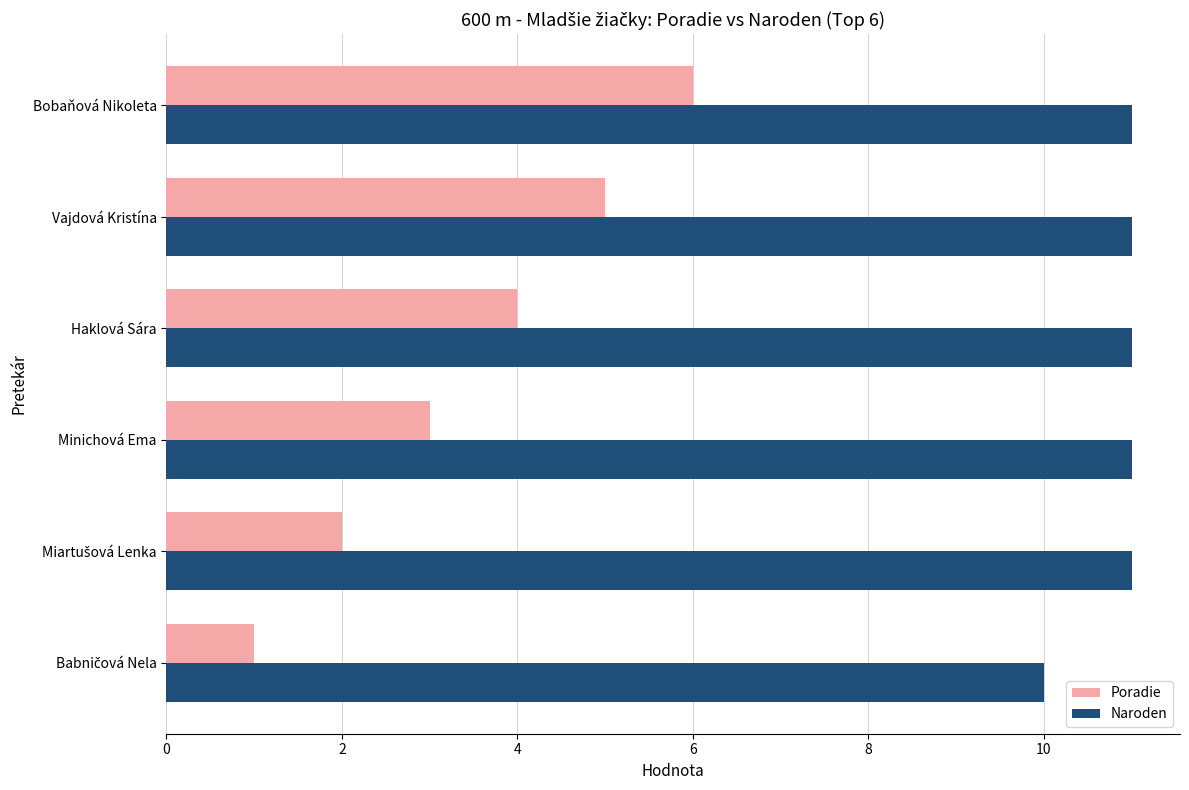

What is the minimum value shown in the chart?

1